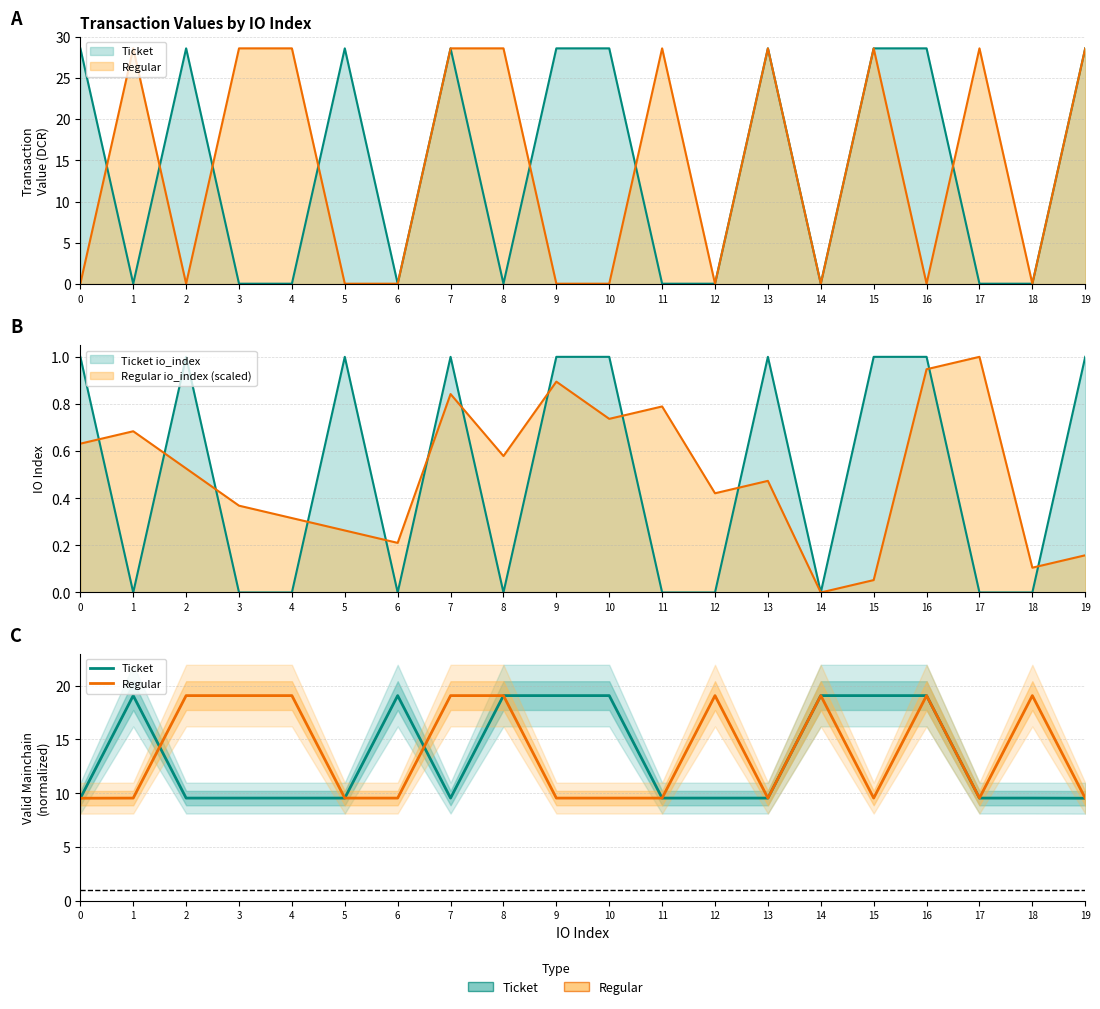

Which series has the largest total across all categories?

Regular